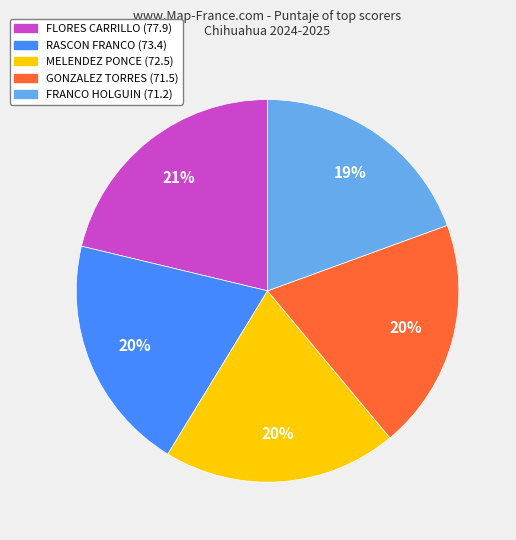

Is there a majority slice in this chart?

No